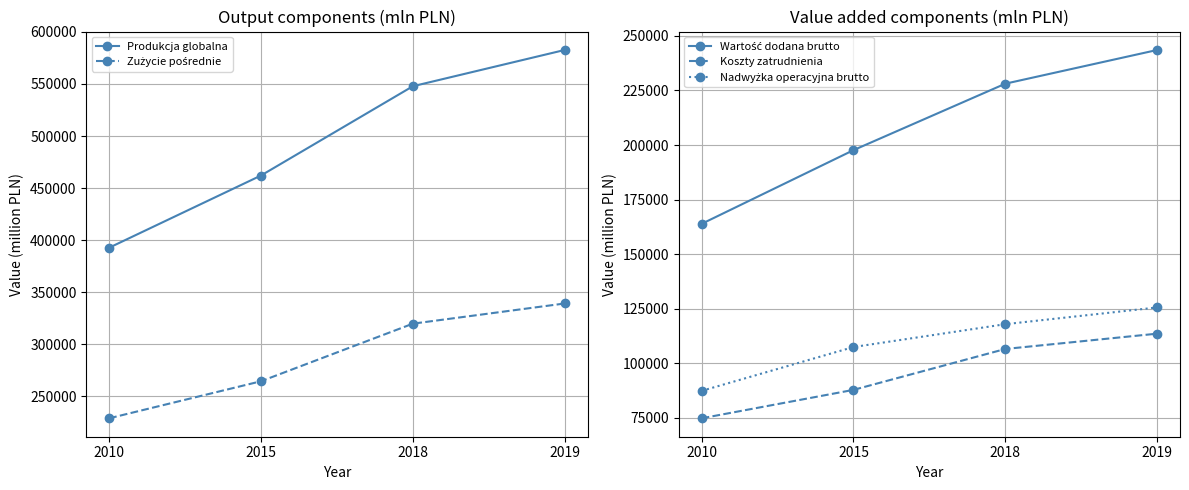

Where is Wartość dodana brutto nearest to the value 203712?

2015